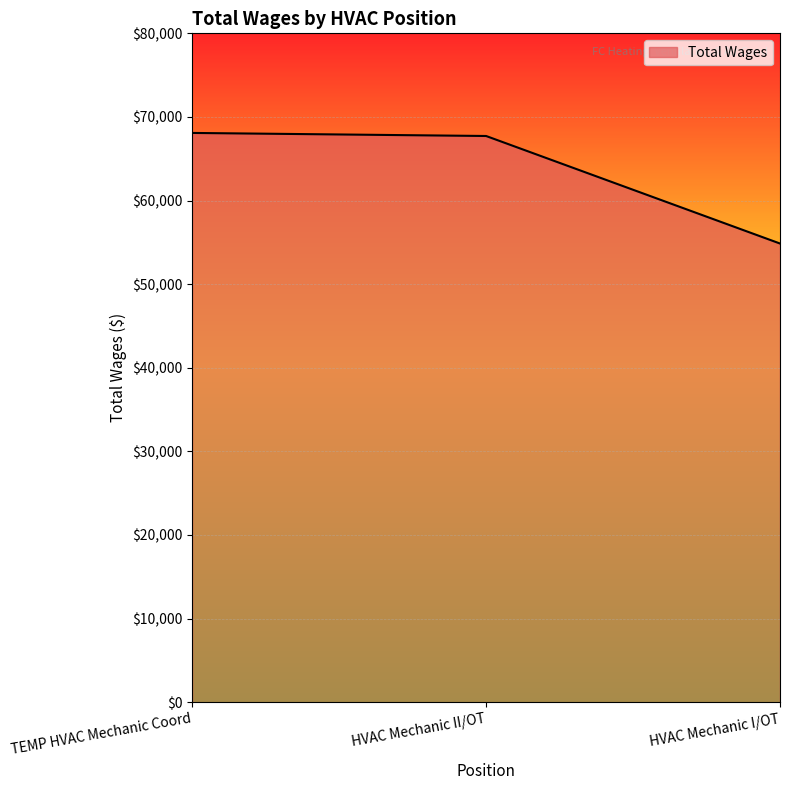

What is the difference between the maximum and minimum values?

13226